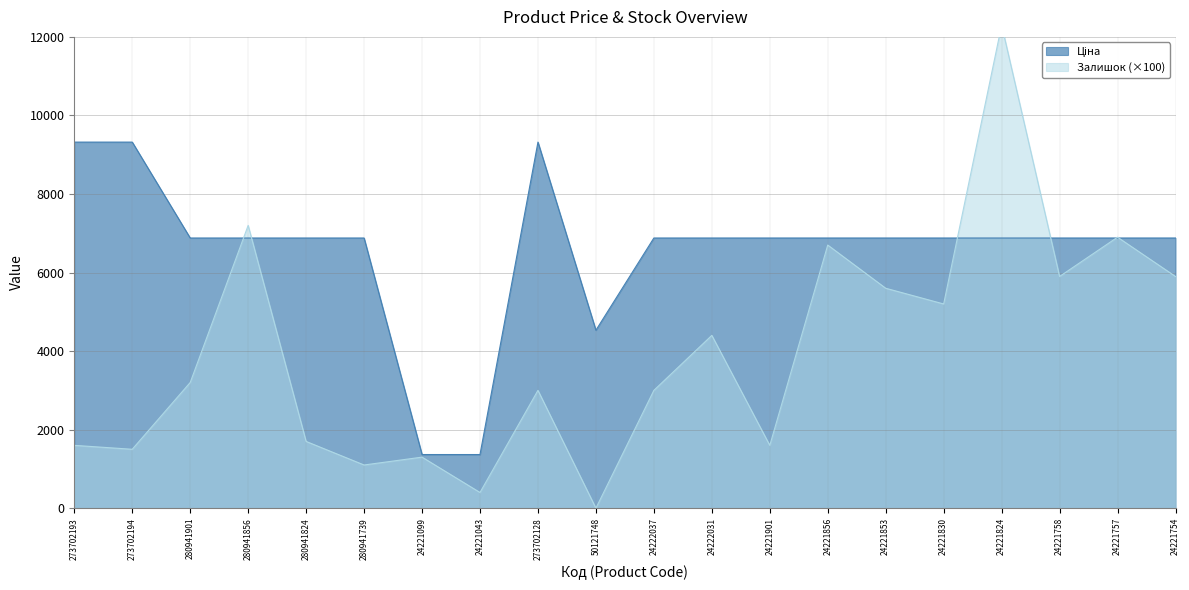

Is the value of Залишок at 24222037 greater than the value of Ціна at 24221830?

No